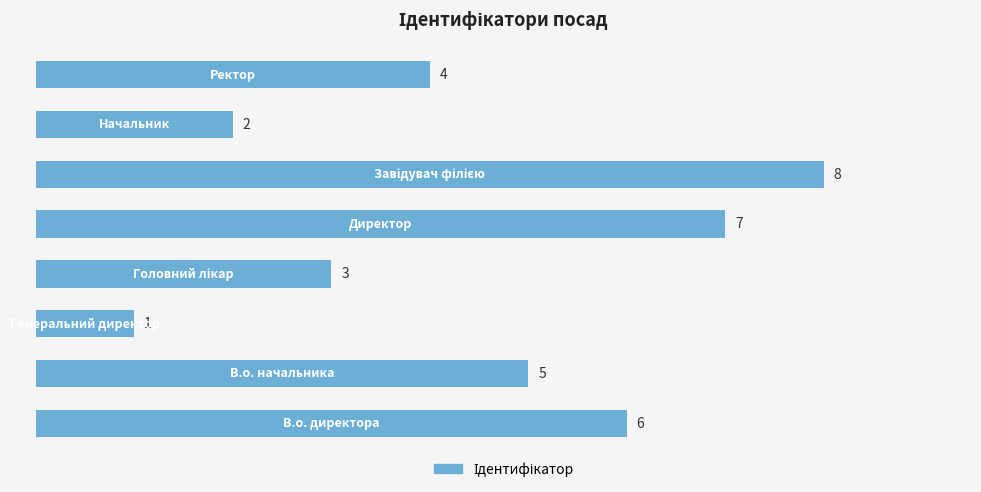

What is the greatest value displayed?

8